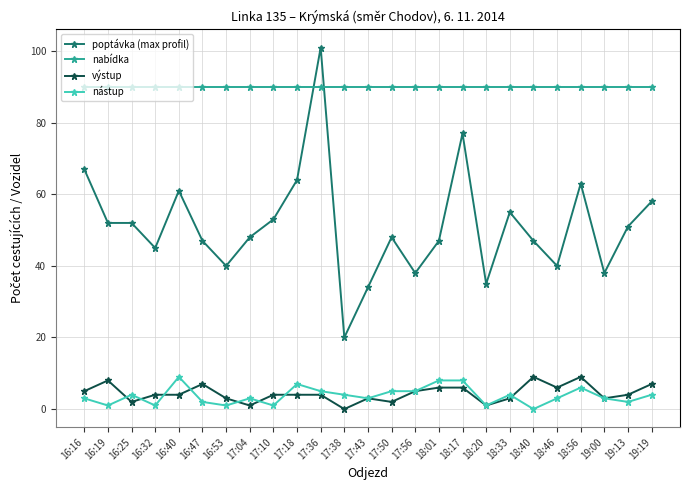

The value of nabídka at 16:19 is 90. True or false?

True